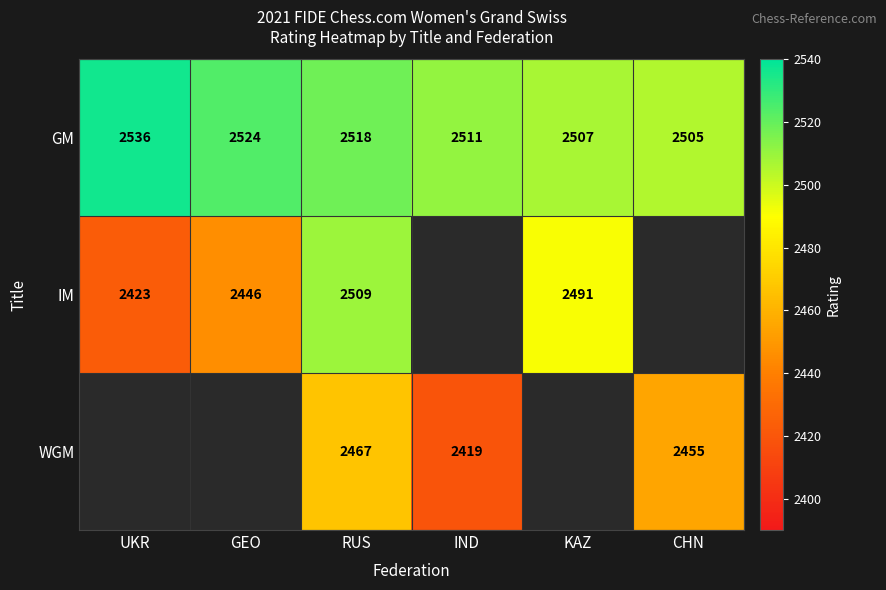

What is the lowest value of the GM series?

2505